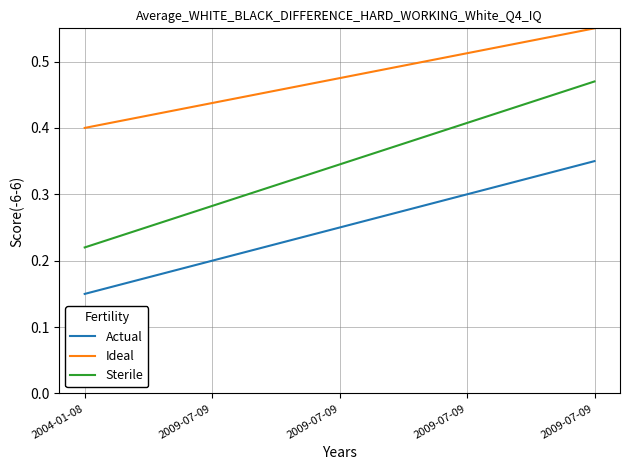

True or false: Ideal has a value of 0.4 at 2004-01-08.

True